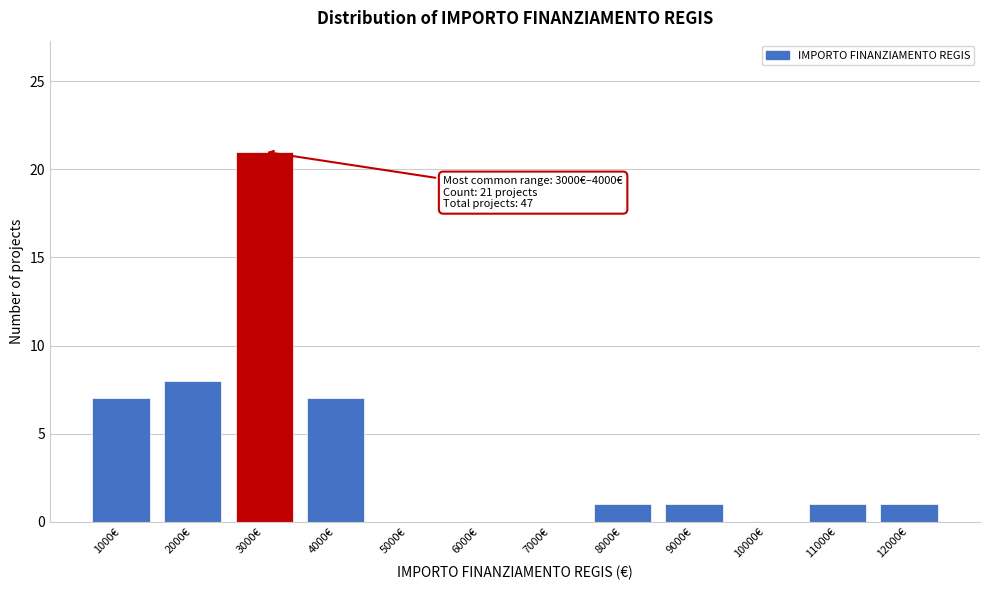

Reading left to right, list all the values displayed in this chart.

1000€=7	2000€=8	3000€=21	4000€=7	5000€=0	6000€=0	7000€=0	8000€=1	9000€=1	10000€=0	11000€=1	12000€=1